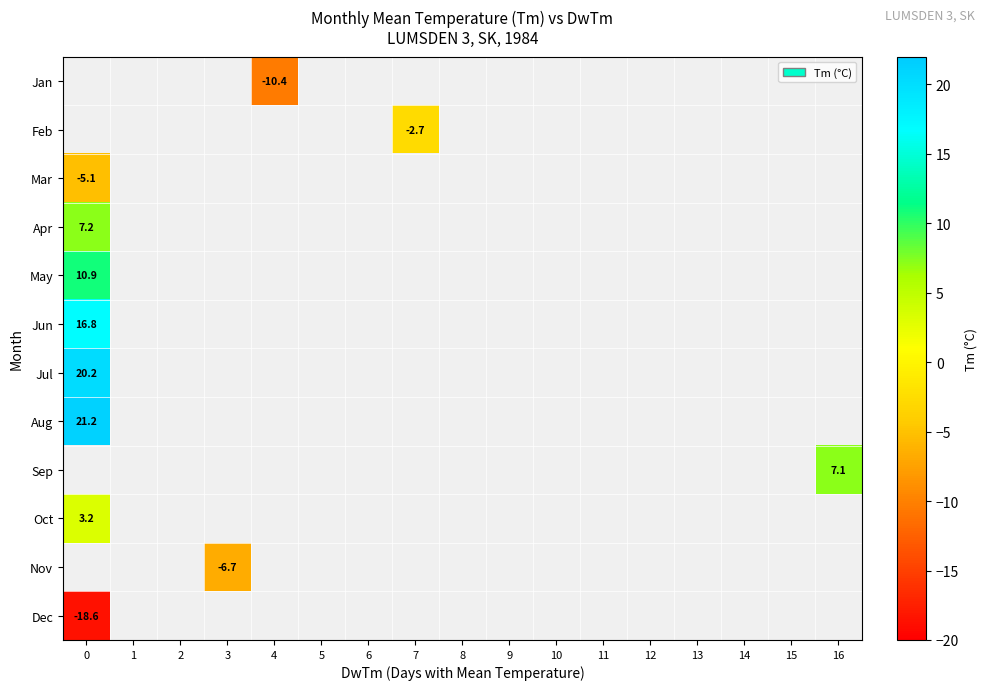

True or false: Apr has a value of 7.2 at 0.

True